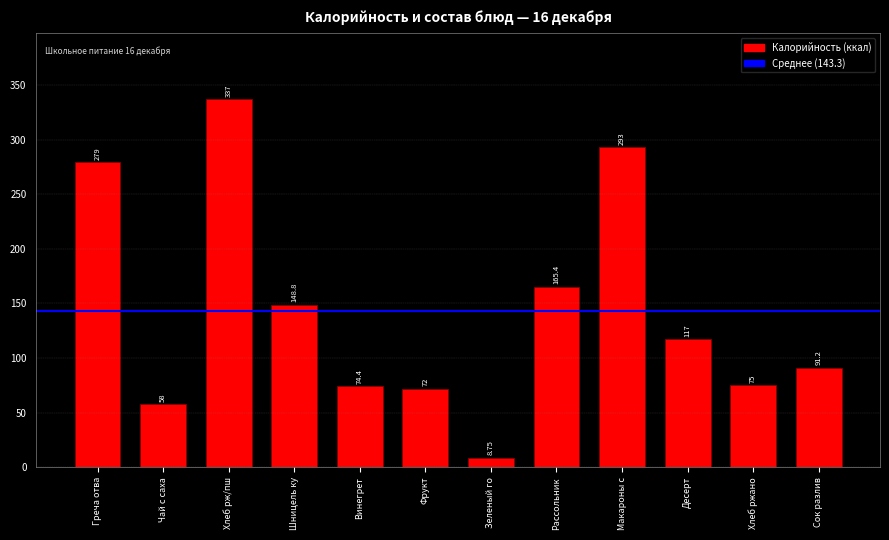

At which label does the data first exceed 117?

Греча отва